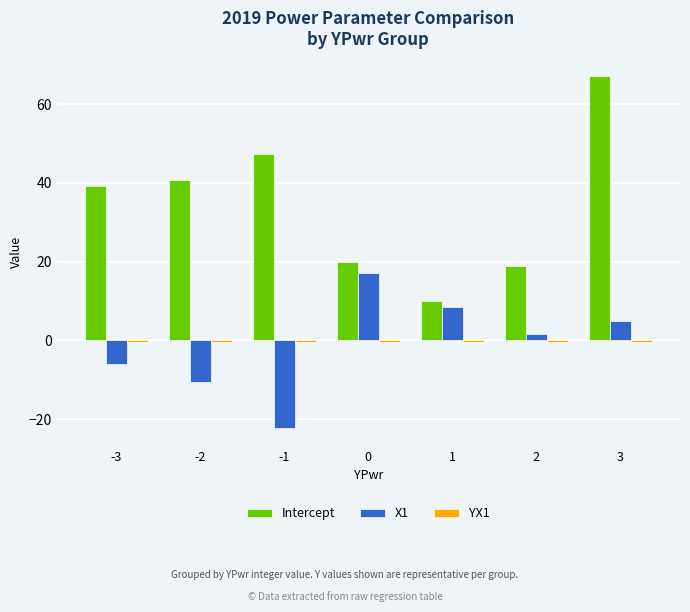

Which series has the widest spread of values?

Intercept